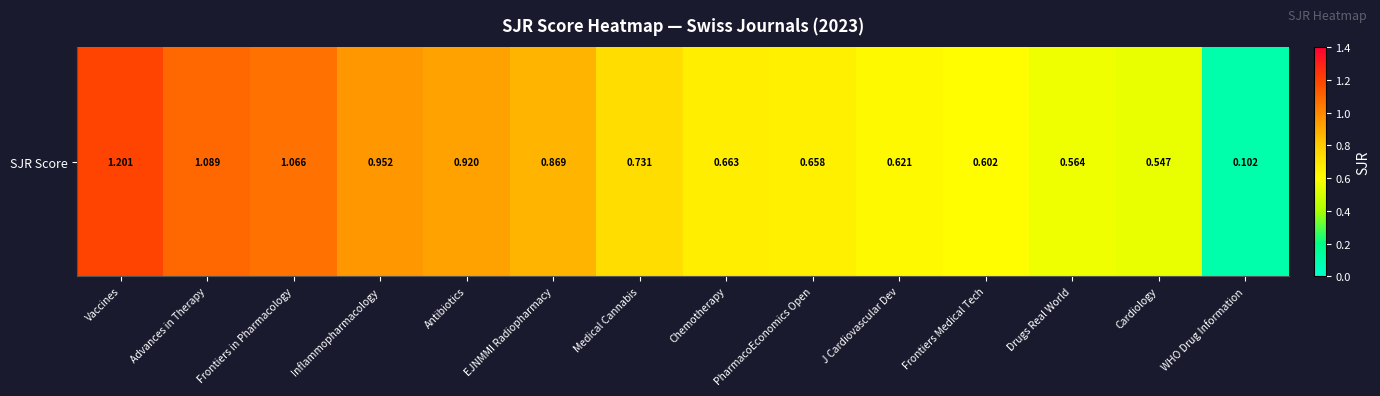

Reading left to right, what are all the values shown in this chart?

Vaccines=1.2	Advances in Therapy=1.1	Frontiers in Pharmacology=1.1	Inflammopharmacology=1.0	Antibiotics=0.9	EJNMMI Radiopharmacy=0.9	Medical Cannabis=0.7	Chemotherapy=0.7	PharmacoEconomics Open=0.7	J Cardiovascular Dev=0.6	Frontiers Medical Tech=0.6	Drugs Real World=0.6	Cardiology=0.5	WHO Drug Information=0.1